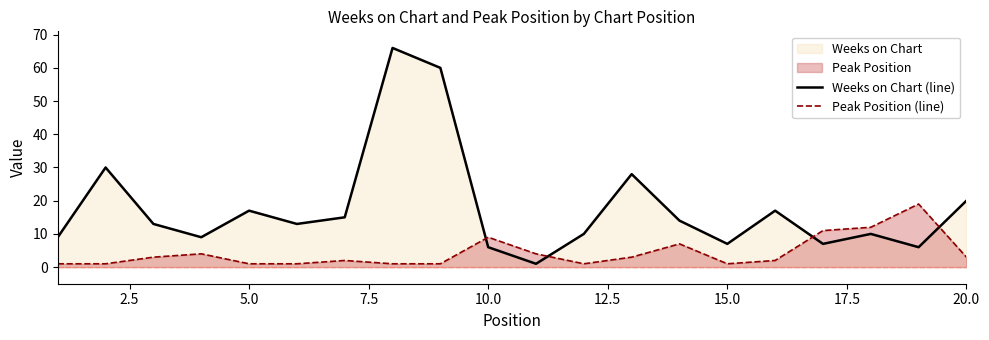

Which series has the widest spread of values?

Weeks on Chart (line)